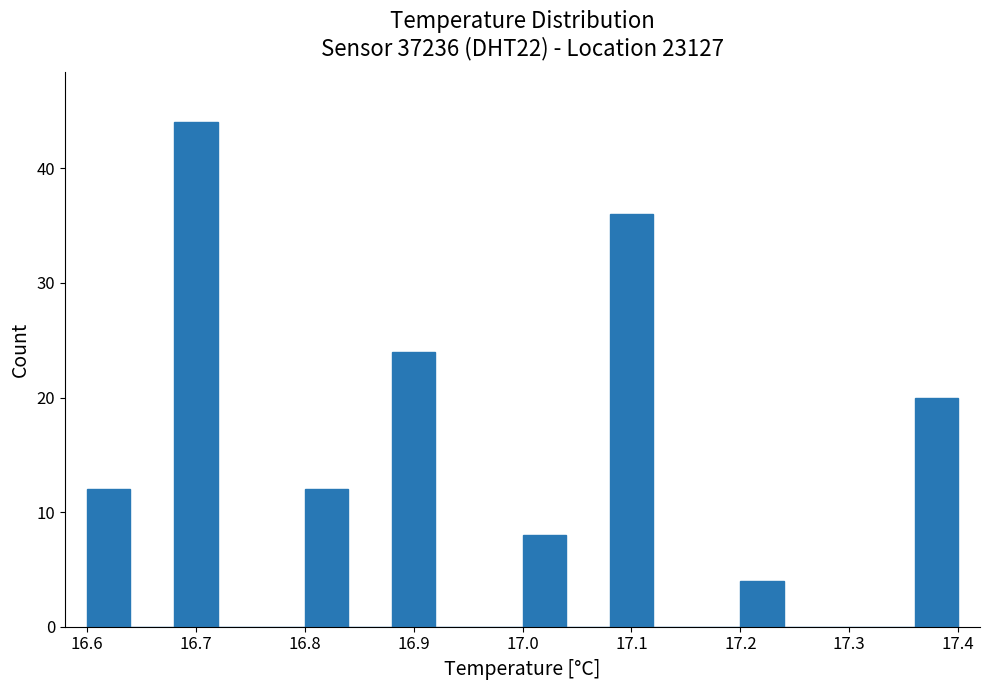

Reading left to right, transcribe this chart: for each bar, give the range it covers on the x-axis and its height. The values are not printed on the chart, so give them approximately, as read against the axis.

16.60 to 16.64: 12
16.64 to 16.68: 0
16.68 to 16.72: 44
16.72 to 16.76: 0
16.76 to 16.80: 0
16.80 to 16.84: 12
16.84 to 16.88: 0
16.88 to 16.92: 24
16.92 to 16.96: 0
16.96 to 17.00: 0
17.00 to 17.04: 8
17.04 to 17.08: 0
17.08 to 17.12: 36
17.12 to 17.16: 0
17.16 to 17.20: 0
17.20 to 17.24: 4
17.24 to 17.28: 0
17.28 to 17.32: 0
17.32 to 17.36: 0
17.36 to 17.40: 20